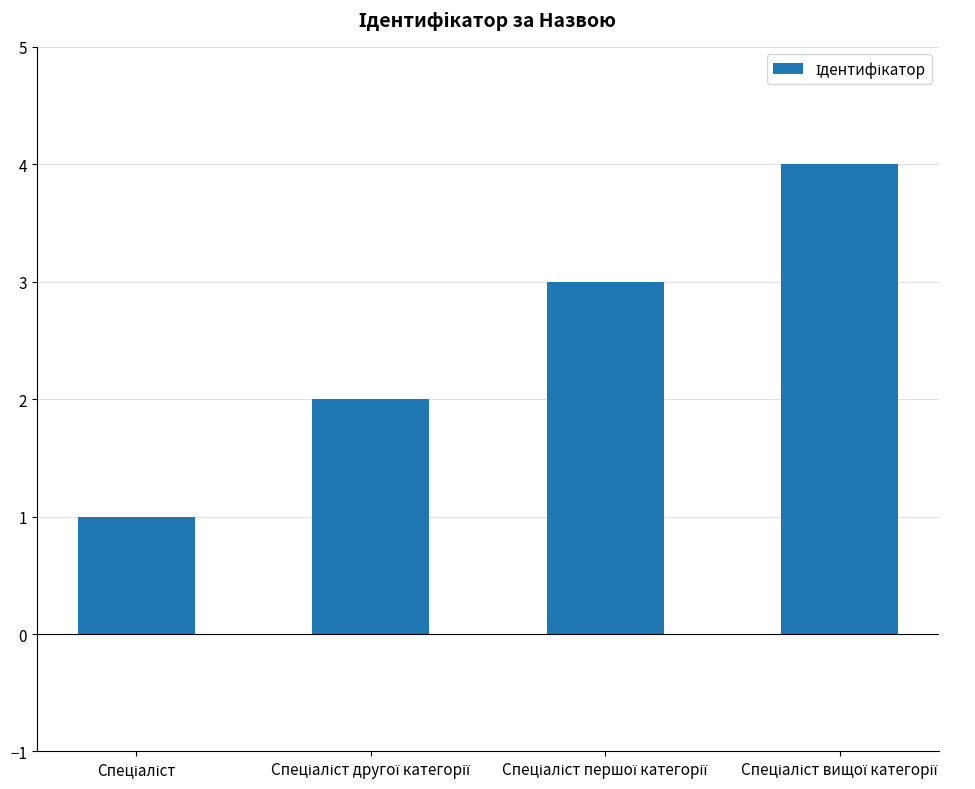

How many distinct data groups are displayed?

1